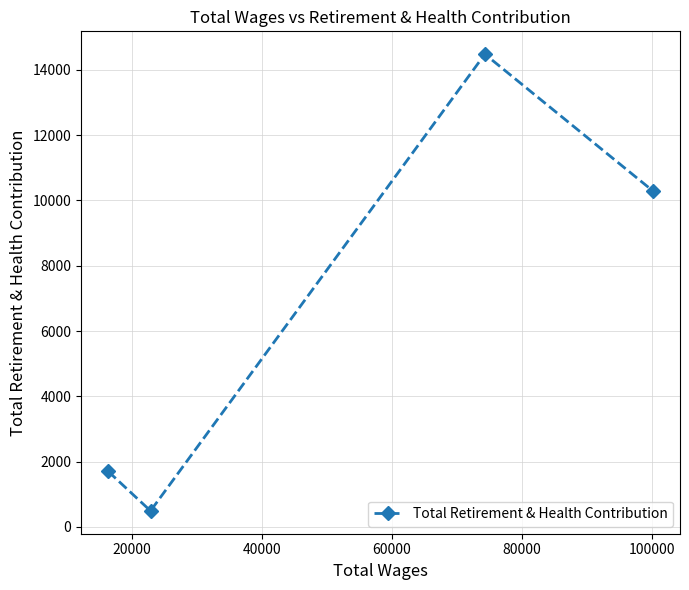

What is the minimum value shown in the chart?

489